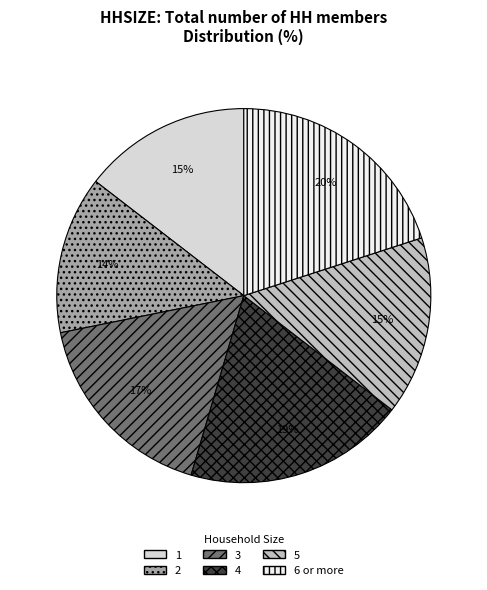

Does 6 or more account for over 50% of the chart?

No